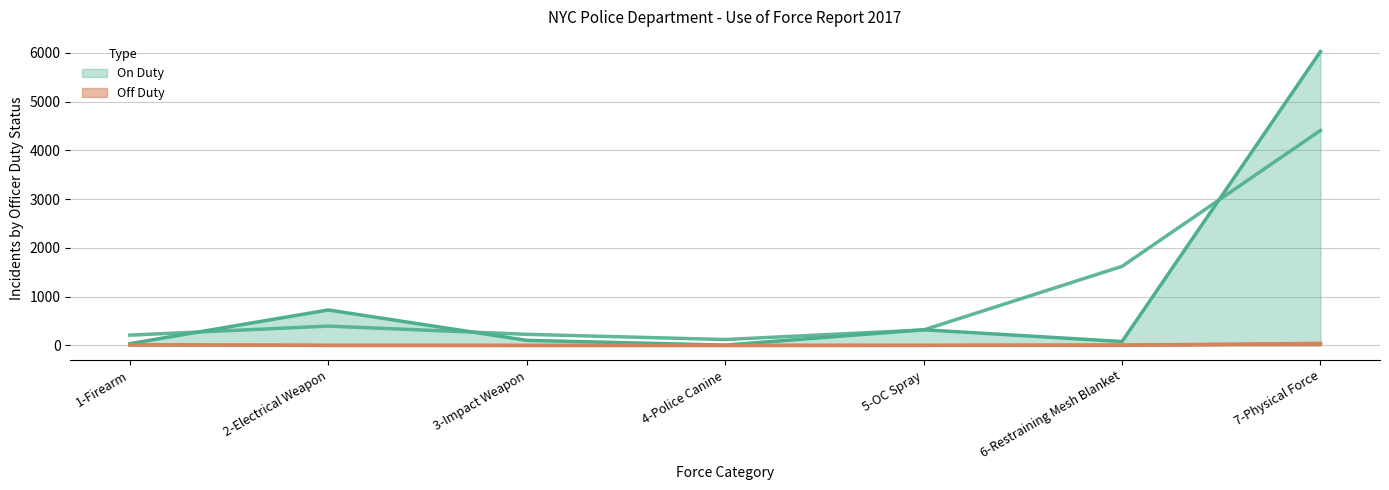

What is the label of the 3rd point from the right?

5-OC Spray